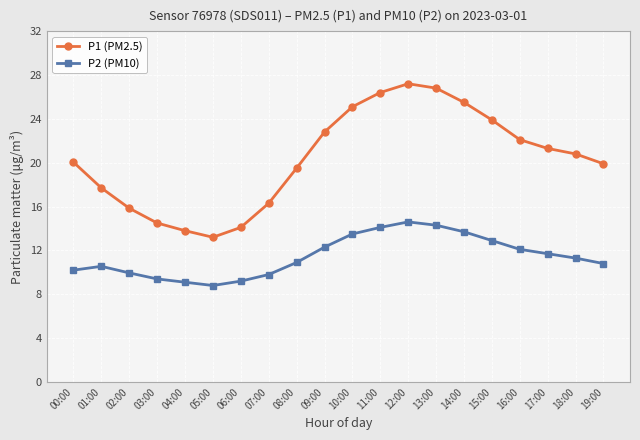

What is the difference between the second highest and minimum values in the P2 (PM10) series?

5.5